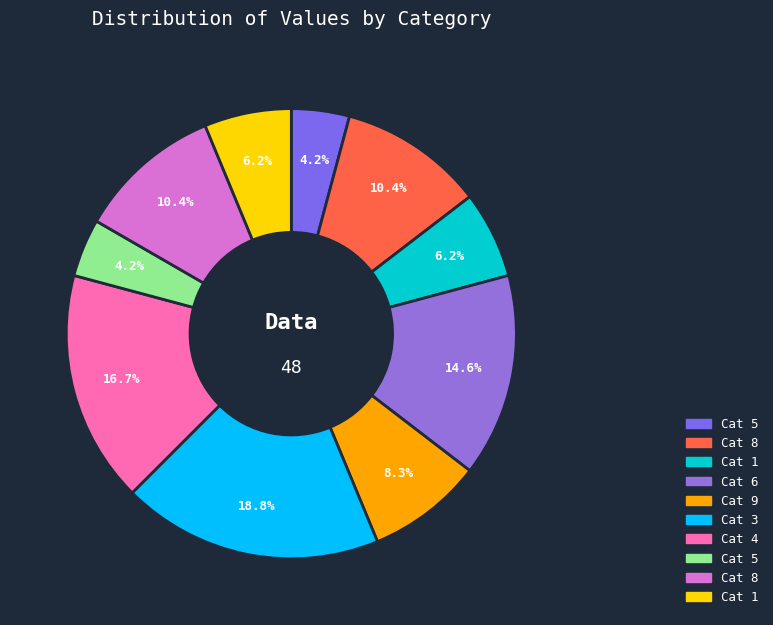

How many segments does this pie chart have?

10